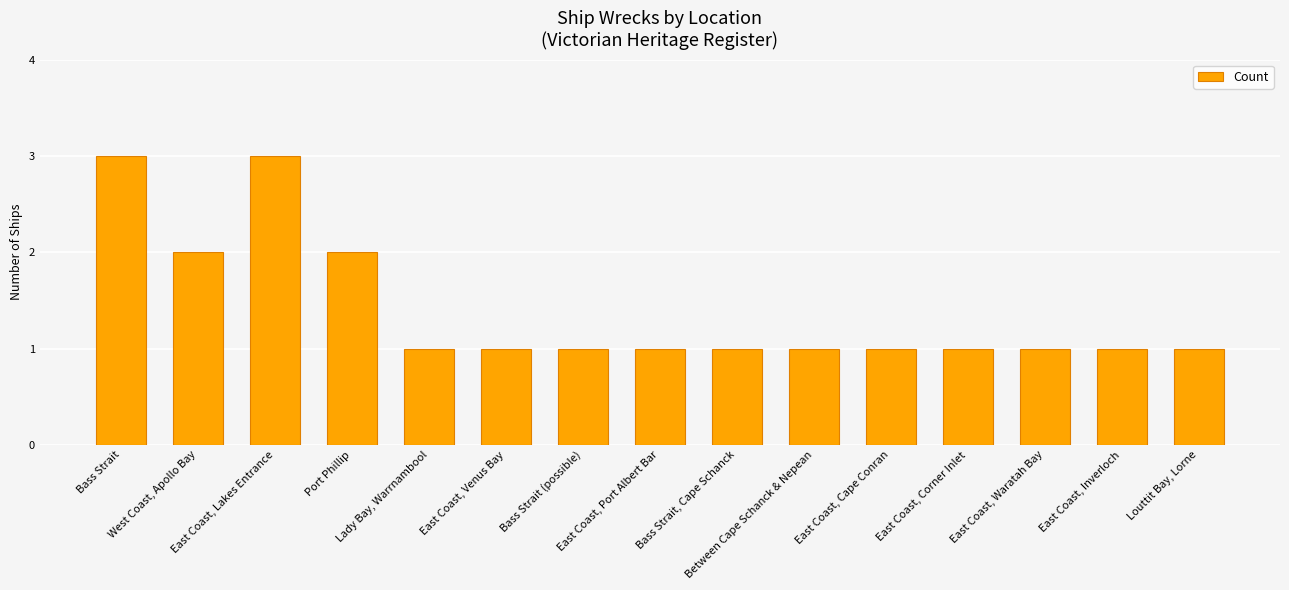

Reading left to right, list all the values displayed in this chart.

Bass Strait=3	West Coast, Apollo Bay=2	East Coast, Lakes Entrance=3	Port Phillip=2	Lady Bay, Warrnambool=1	East Coast, Venus Bay=1	Bass Strait (possible)=1	East Coast, Port Albert Bar=1	Bass Strait, Cape Schanck=1	Between Cape Schanck & Nepean=1	East Coast, Cape Conran=1	East Coast, Corner Inlet=1	East Coast, Waratah Bay=1	East Coast, Inverloch=1	Louttit Bay, Lorne=1